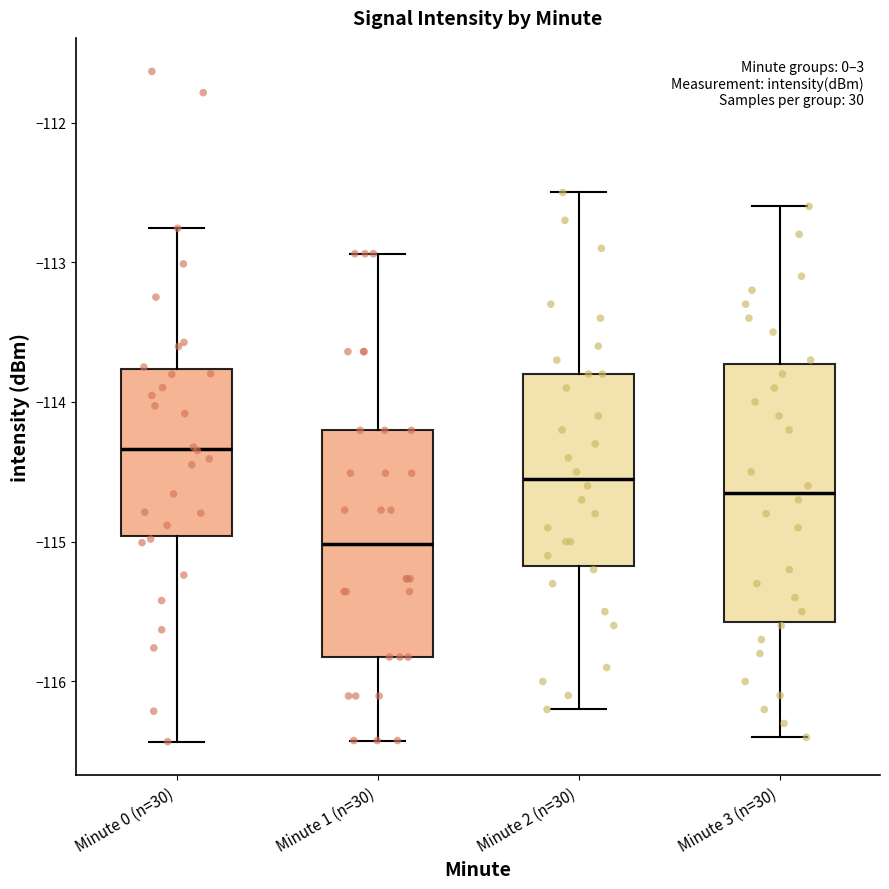

Reading left to right, transcribe this box plot: for each box, give where its median line is, the range the box spans, and where its two whiskers end, as read against the y-axis. The values are not printed on the chart, so give them approximately, as read against the axis.

Minute 0 (n=30): median -114.3, box -115.0 to -113.8, whiskers -116.4 to -112.8
Minute 1 (n=30): median -115.0, box -115.8 to -114.2, whiskers -116.4 to -112.9
Minute 2 (n=30): median -114.5, box -115.2 to -113.8, whiskers -116.2 to -112.5
Minute 3 (n=30): median -114.6, box -115.6 to -113.7, whiskers -116.4 to -112.6